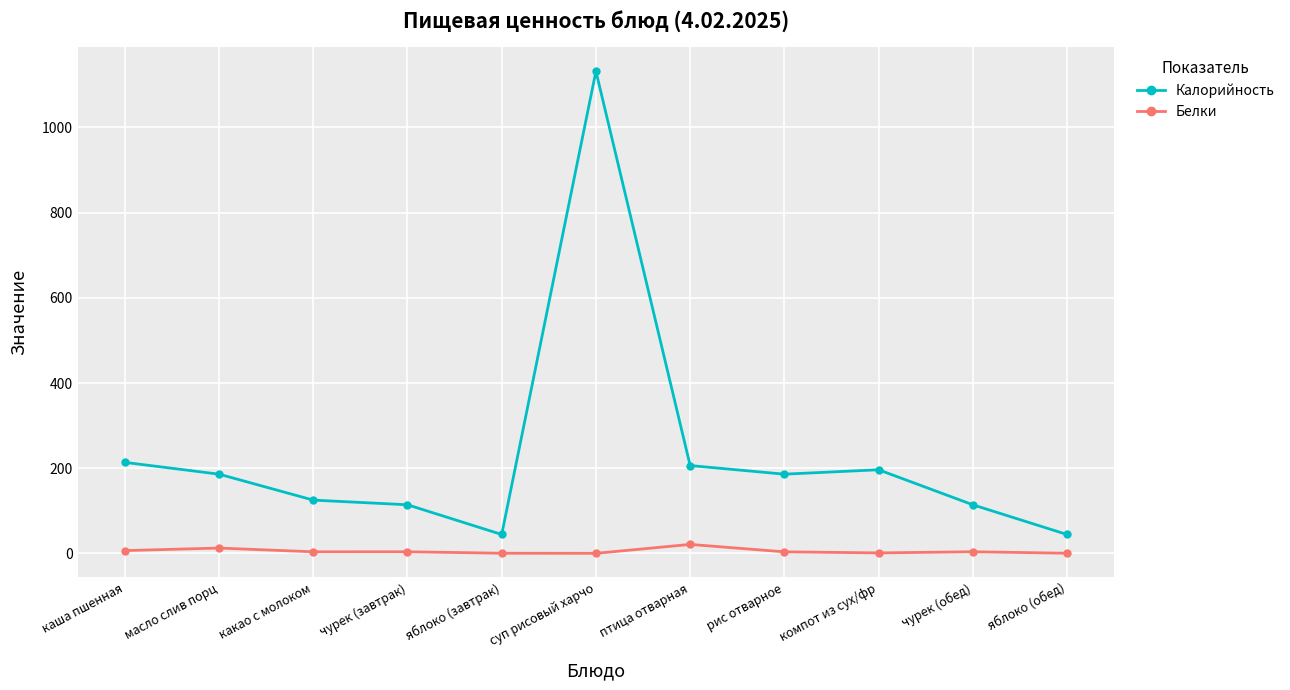

At which label does Калорийность first exceed 186?

каша пшенная